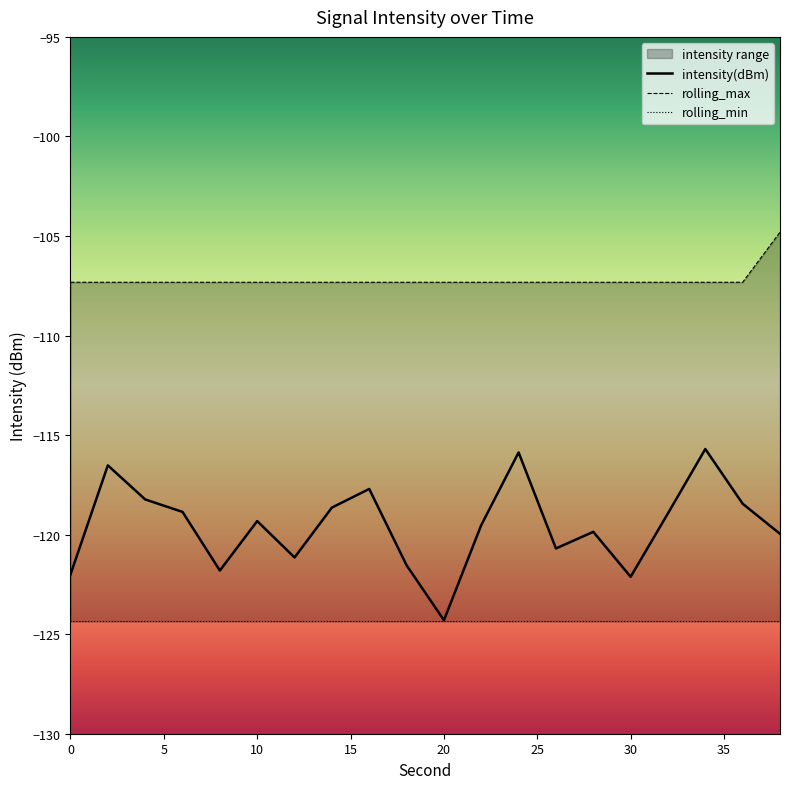

What is the difference between the highest and lowest values at 4?

10.9